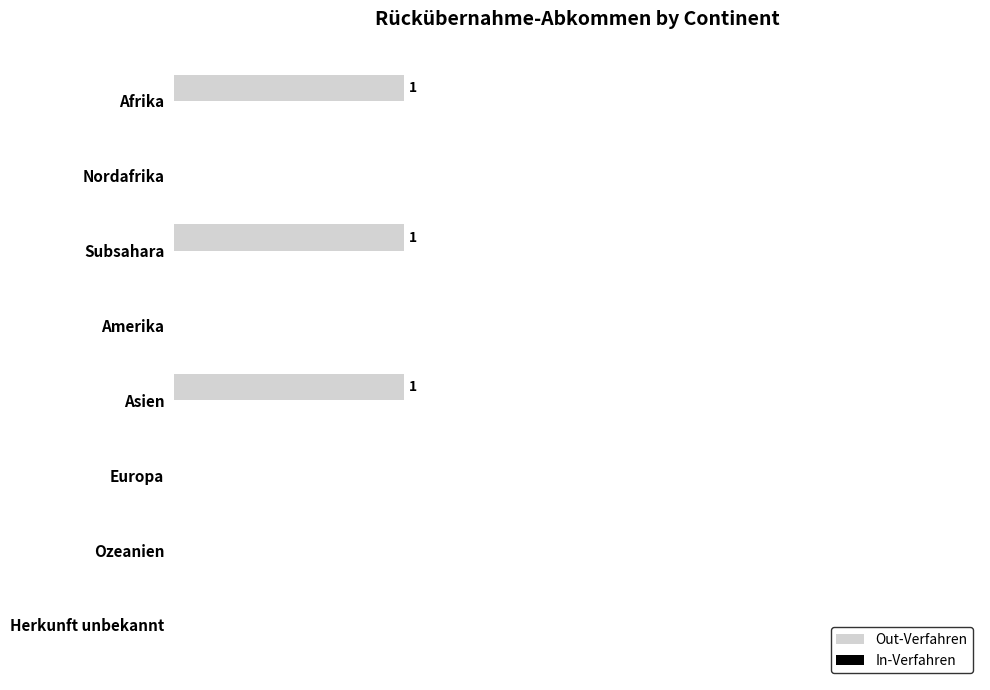

Are the bars grouped side by side (vs. stacked)?

No